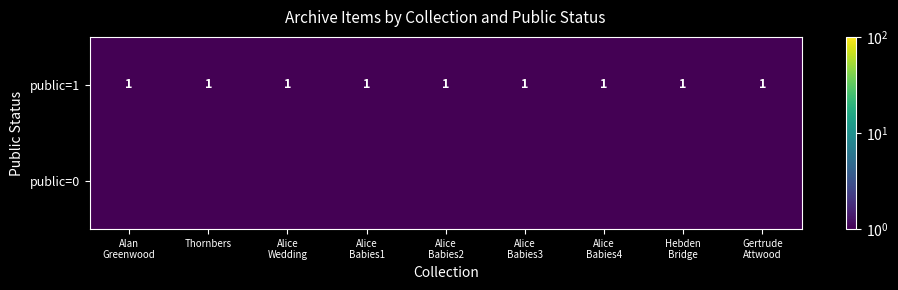

What is the sum of all public=1 values?

9.0